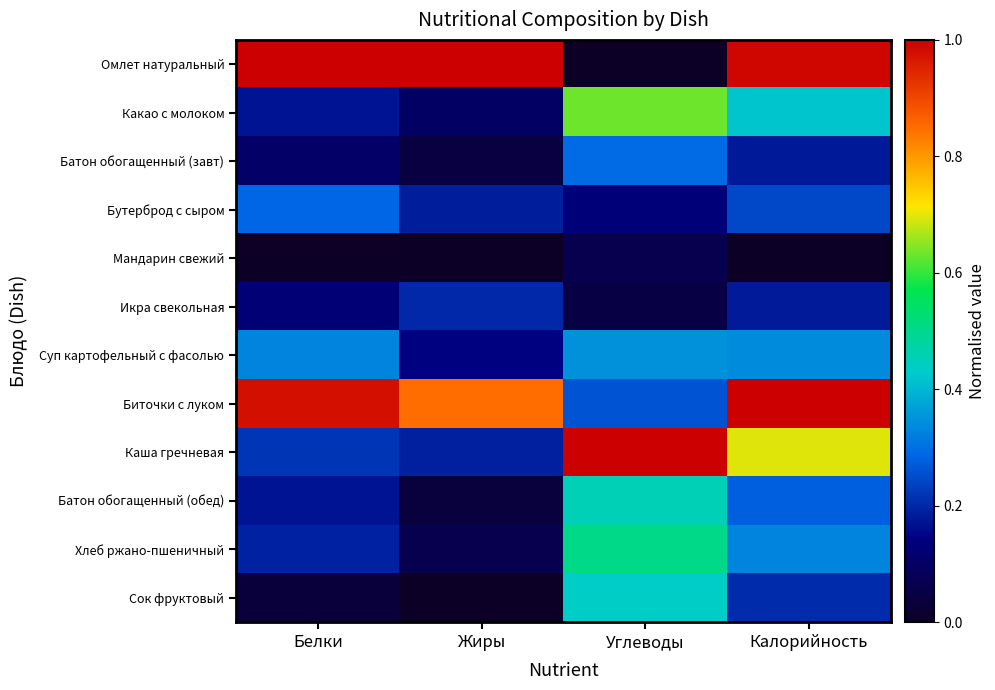

Between Жиры and Углеводы, which is larger?

Жиры